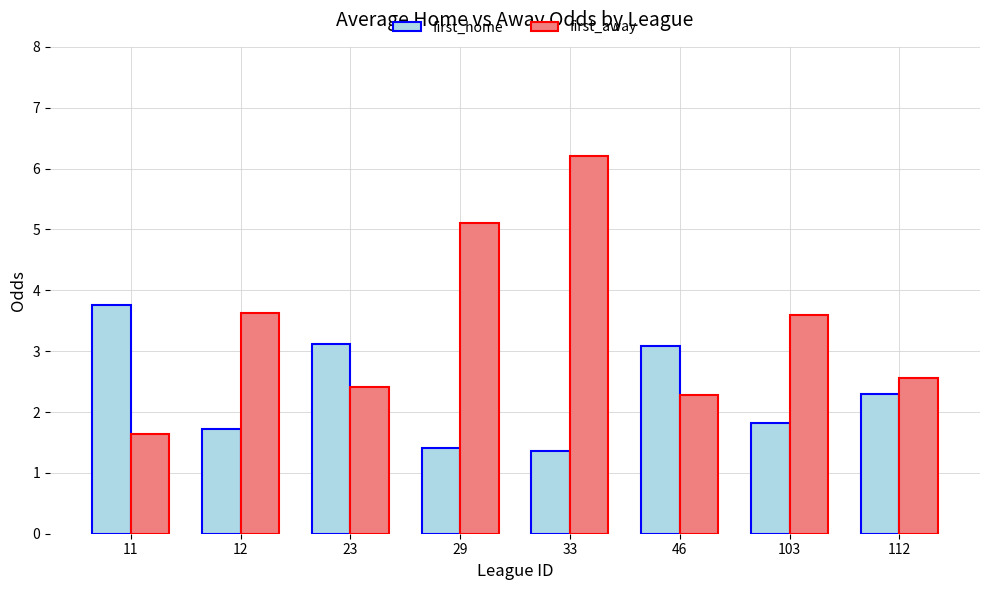

What are all the series names shown in the legend?

first_home, first_away